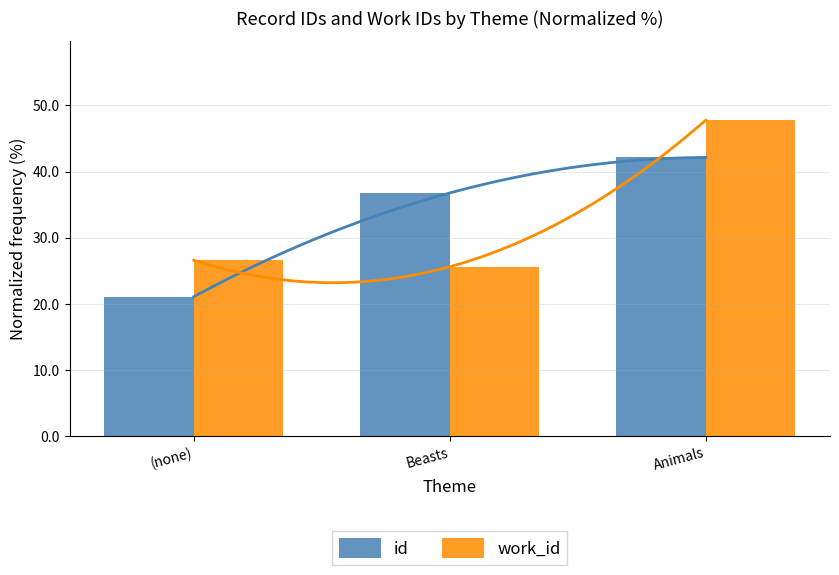

What is the label of the 3rd bar from the right?

(none)